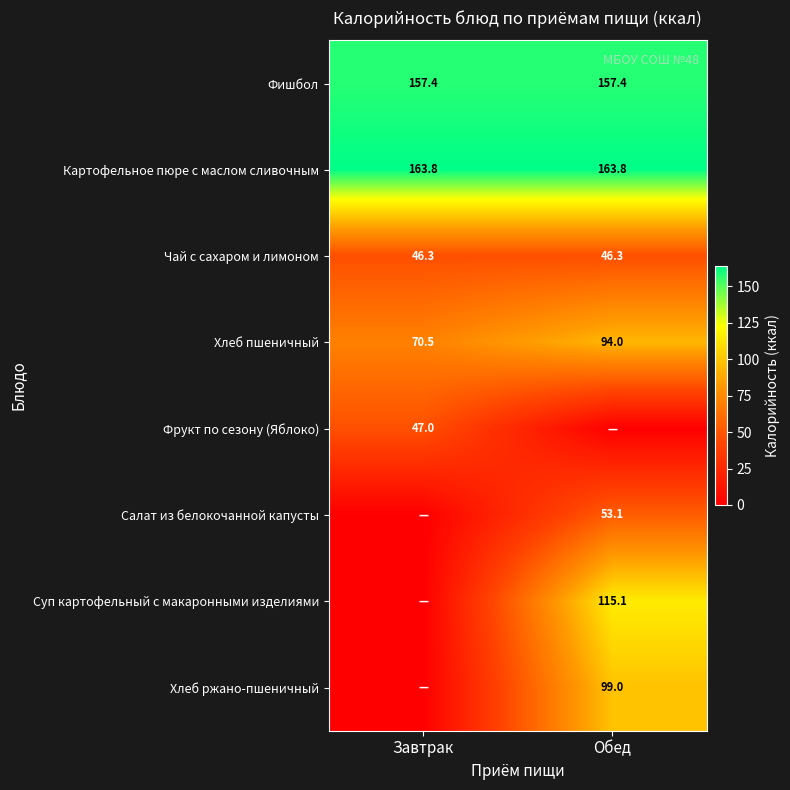

At how many categories does at least one series exceed 30?

2